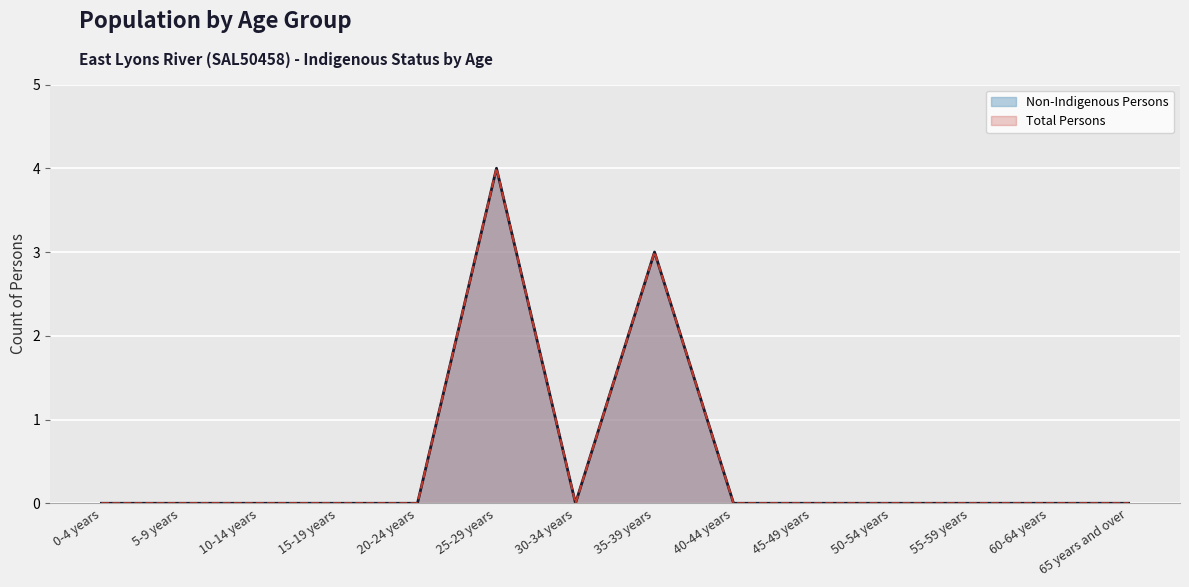

True or false: Non-Indigenous Persons and Non-Indigenous Females cross at least once.

False